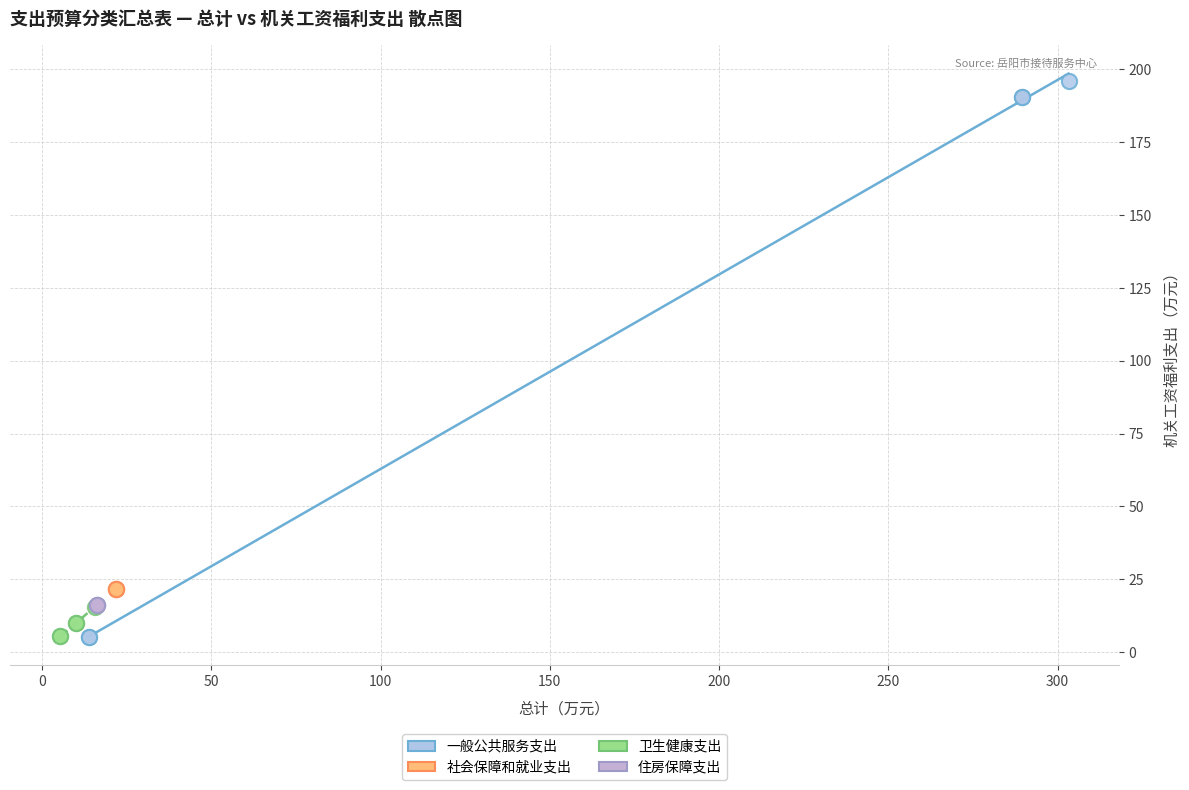

Which series reaches the maximum Y coordinate?

一般公共服务支出